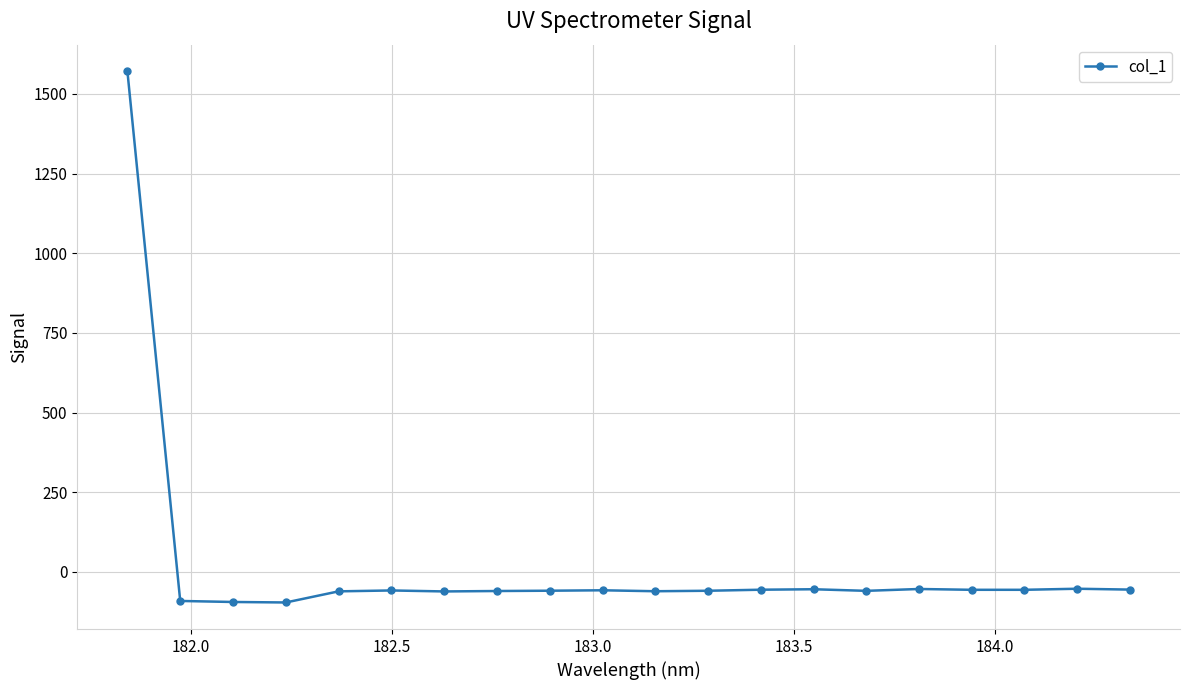

What is the value of the 12th point from the left?

-59.4